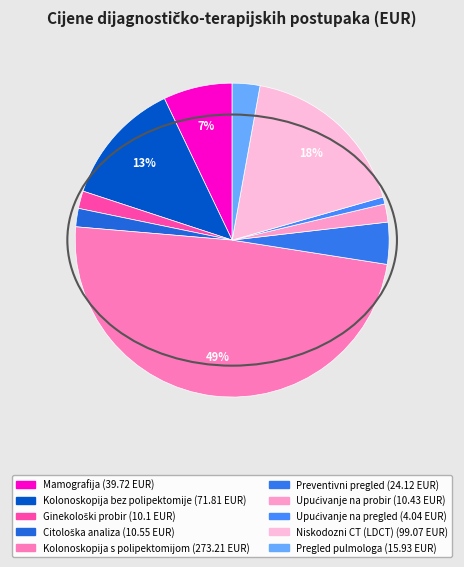

Is the sum of Upućivanje na probir and Mamografija greater than half?

No